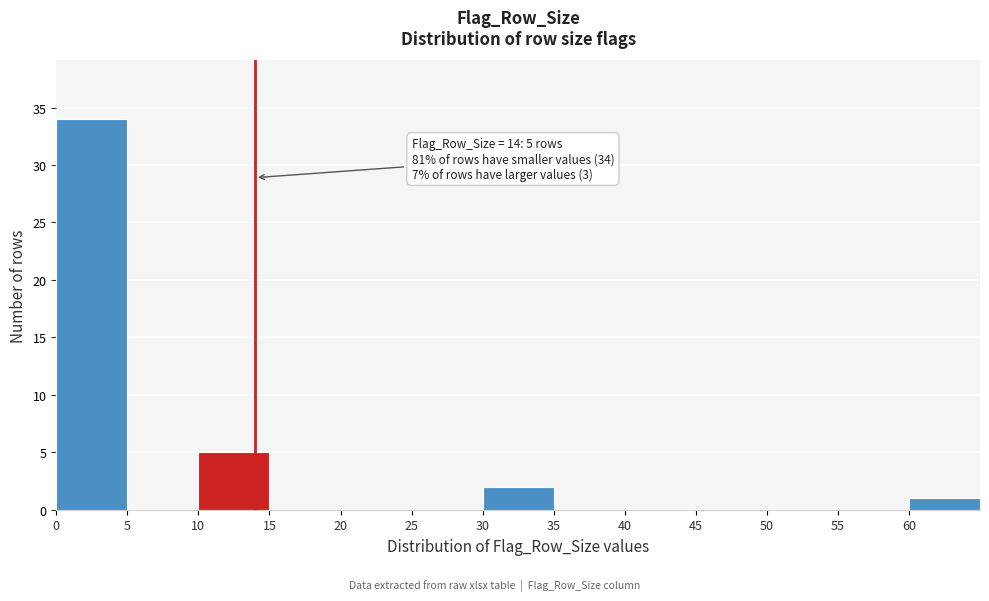

Over which range of the x-axis is the bar tallest?

0 to 5